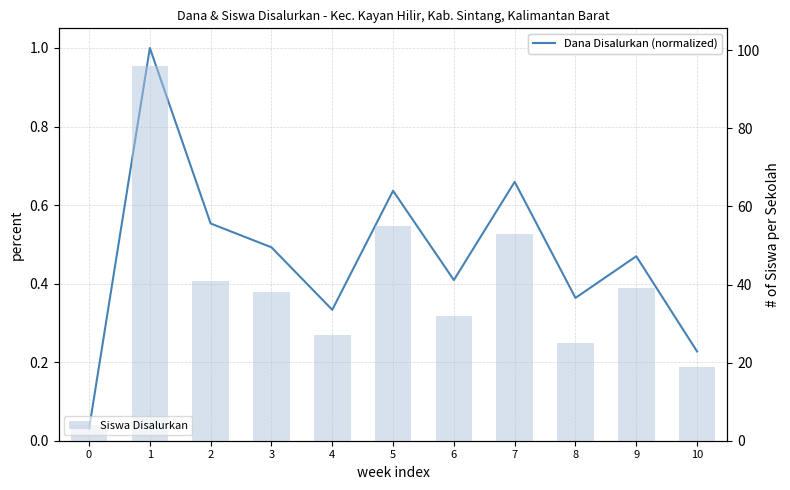

Is the value of Siswa Disalurkan at 10 greater than the value of Dana Disalurkan (normalized) at 1?

Yes